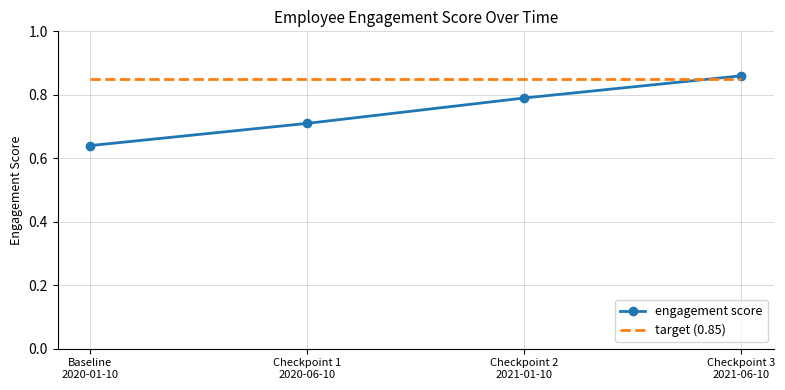

What are all the series names shown in the legend?

engagement score, target (0.85)